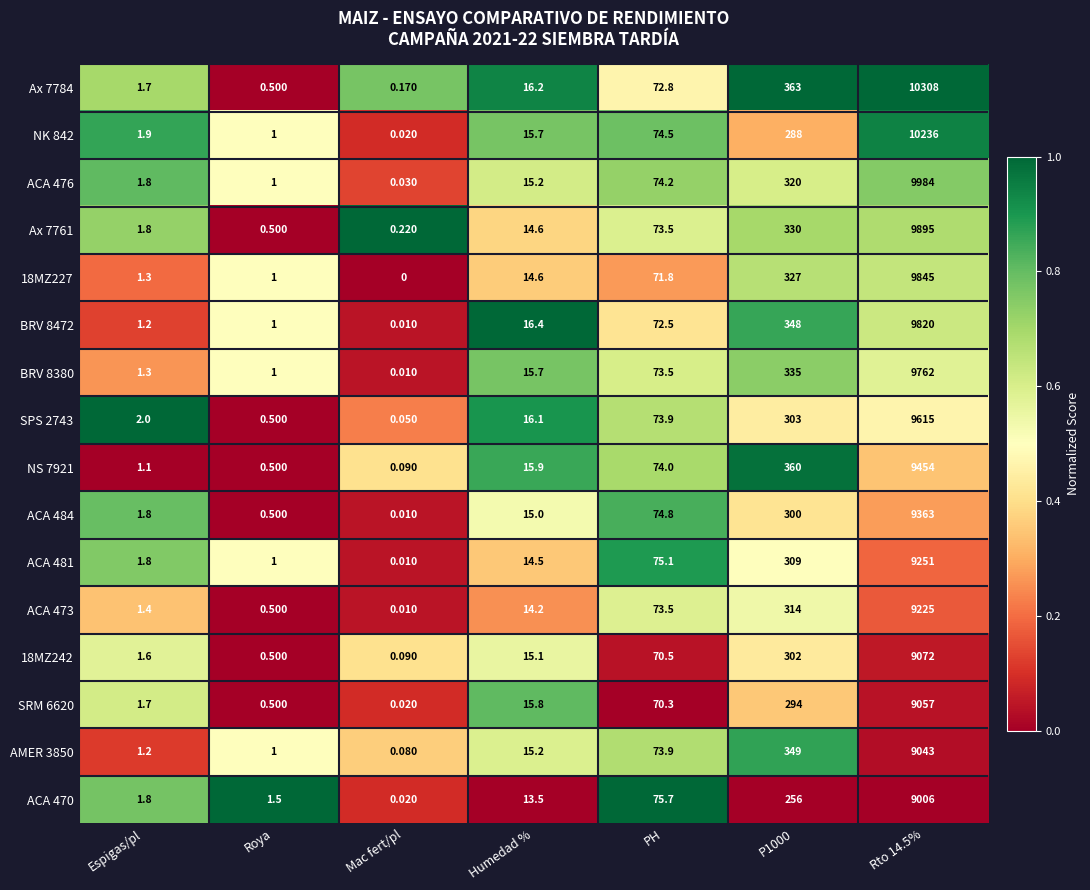

Is the value of Ax 7784 at PH greater than the value of NS 7921 at Humedad %?

Yes